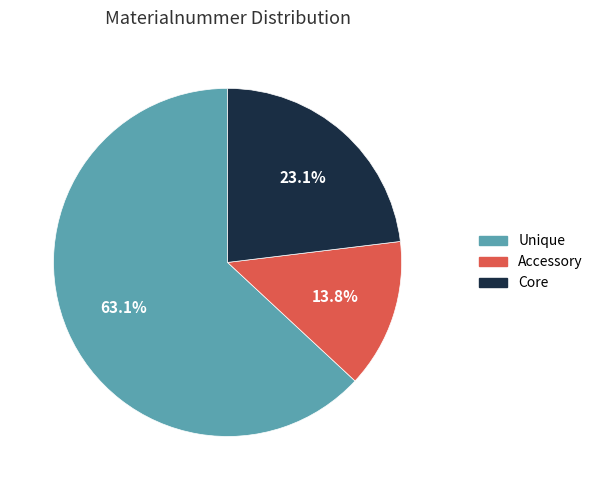

Is there any slice that represents more than half of the pie?

Yes